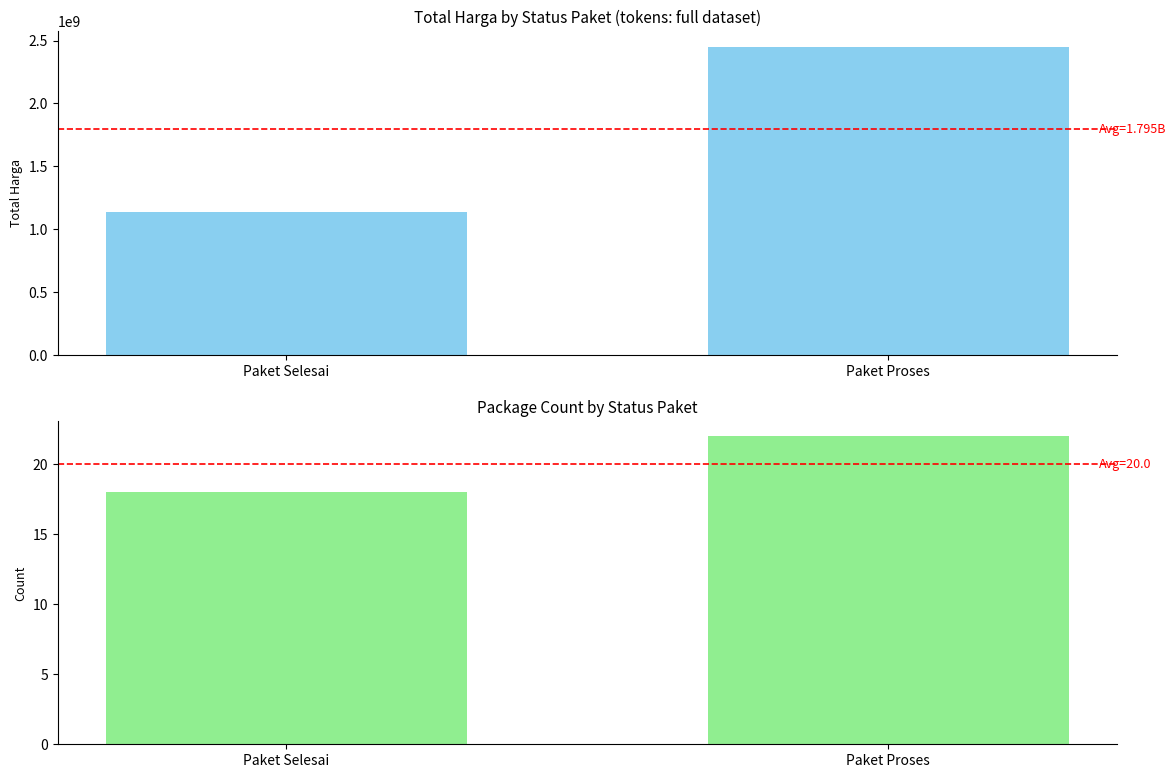

The Package Count series shows 13 at Paket Proses. True or false?

False